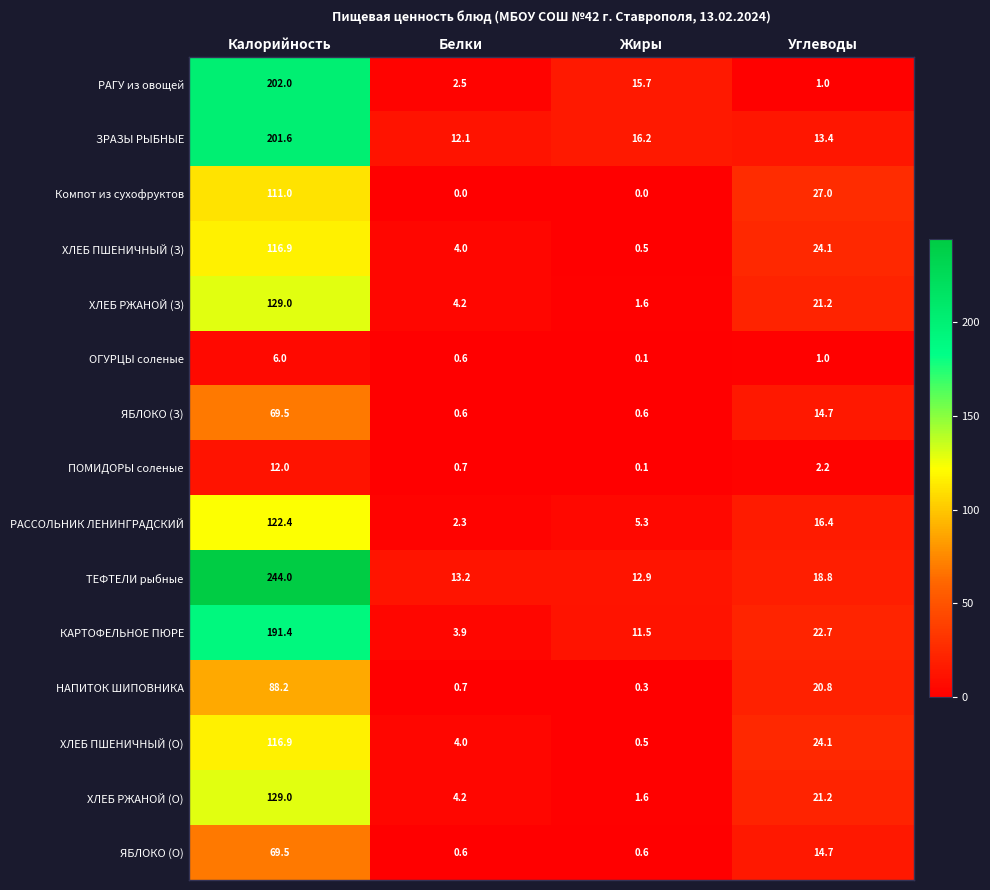

Which series has the widest spread of values?

ТЕФТЕЛИ рыбные